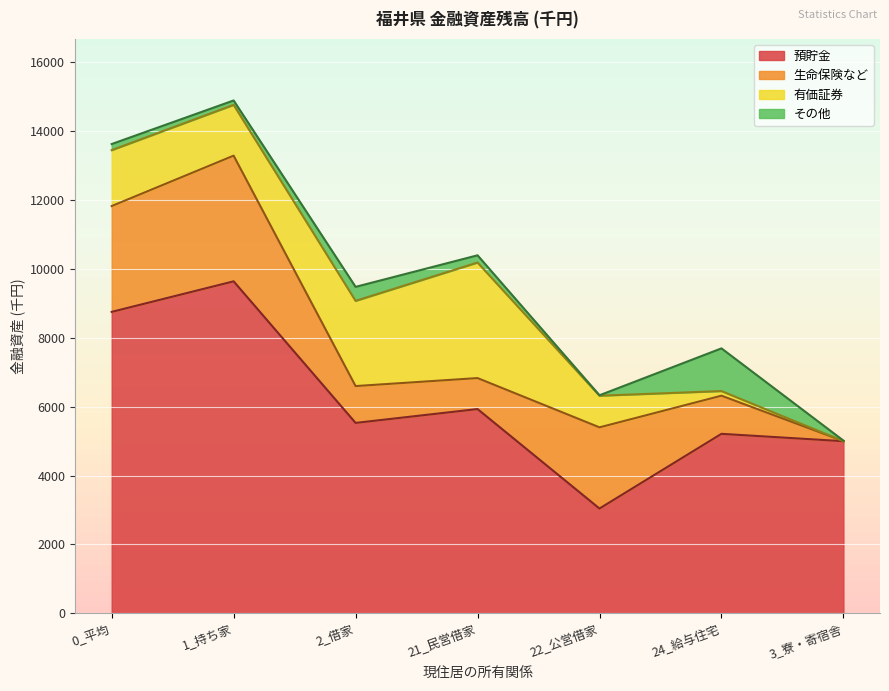

True or false: 預貯金 has more than 0 points higher than both neighbors.

True